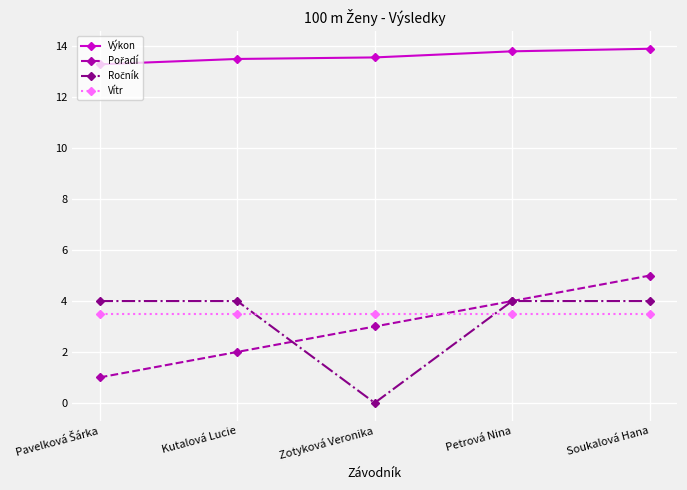

What is the maximum value for Výkon?

13.9